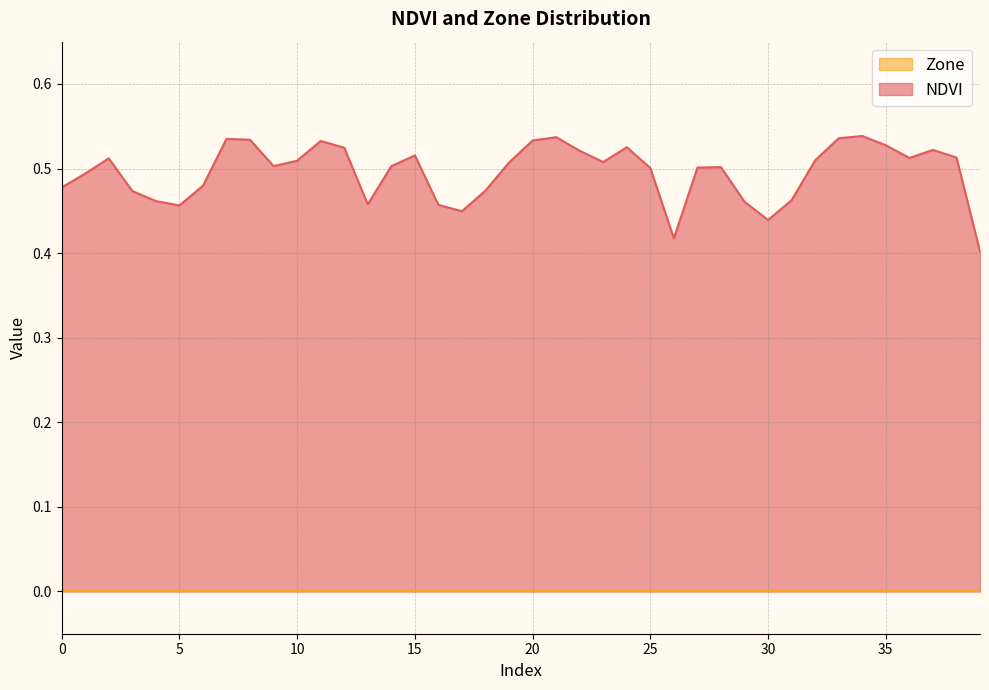

At which category does the chart reach its peak across all series?

34